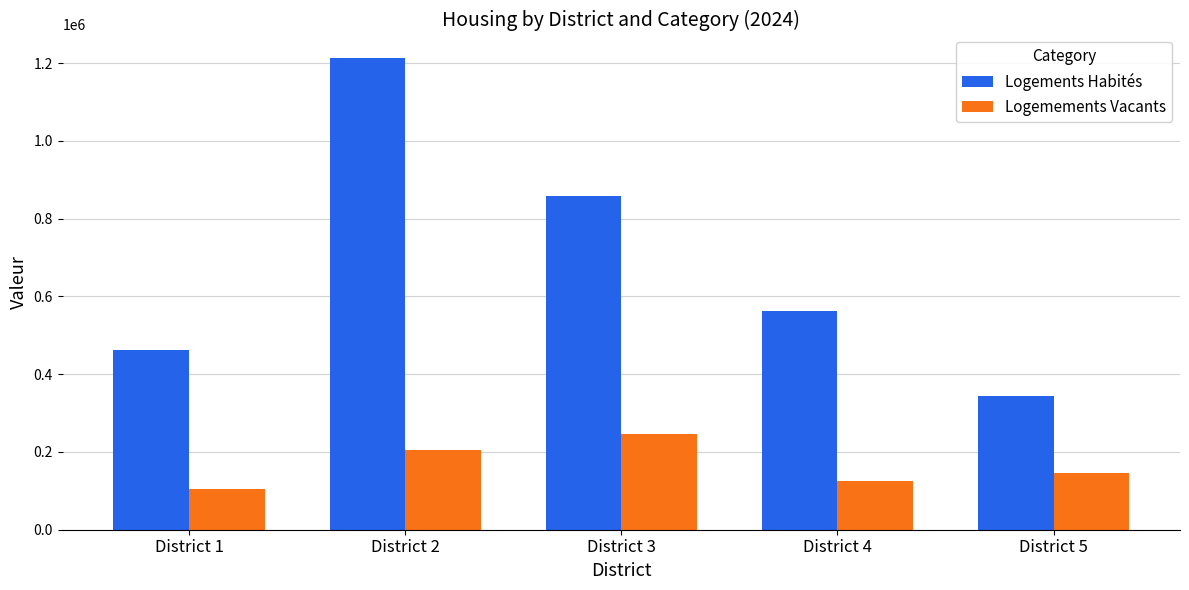

What is the total value across all series at District 3?

1105006